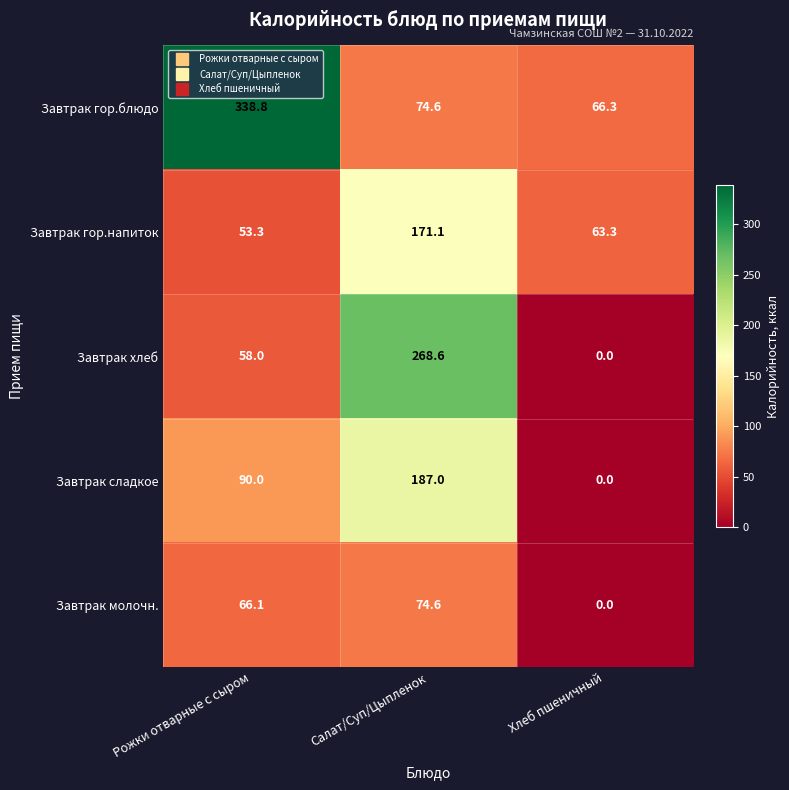

Count the number of categories in the chart.

3